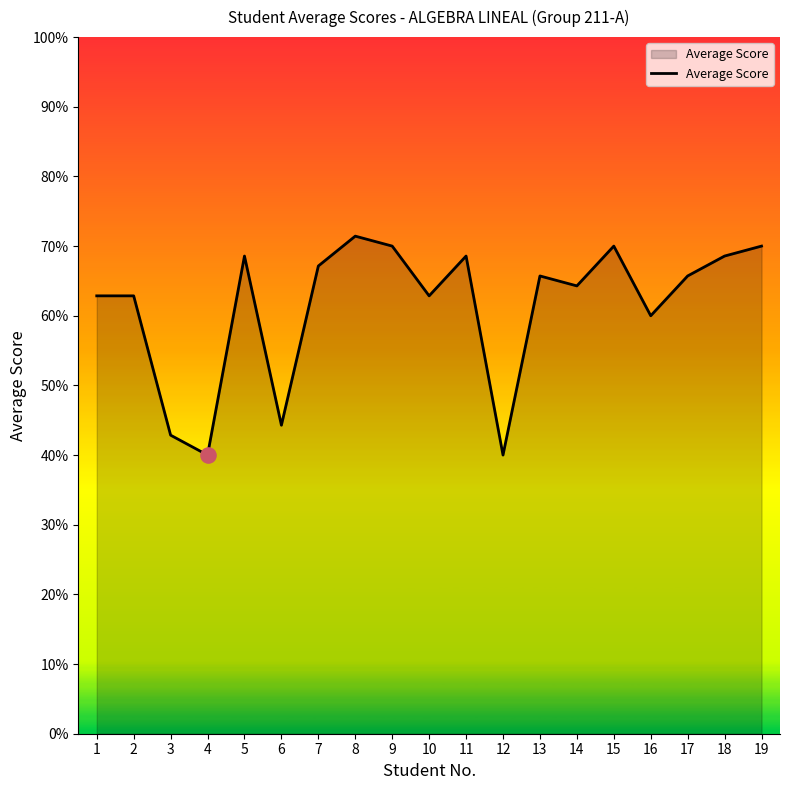

What is the ratio of the value at 2 to the value at 14?

1.0